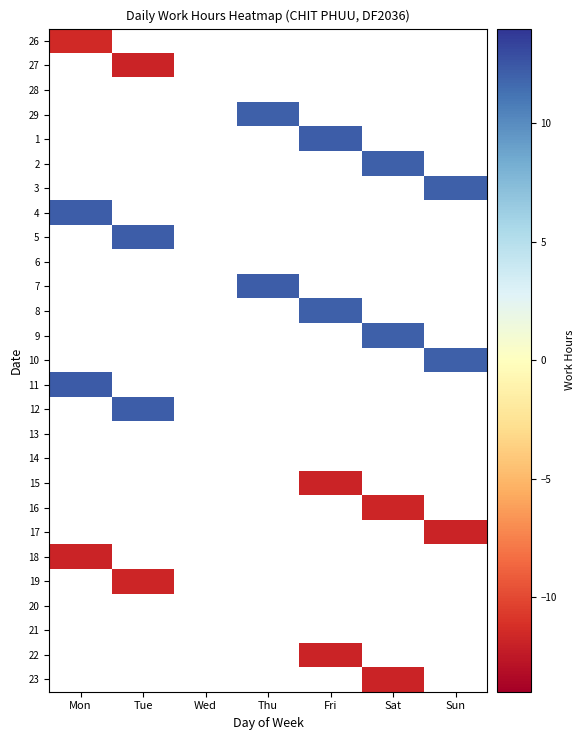

Count the number of data series in this chart.

27